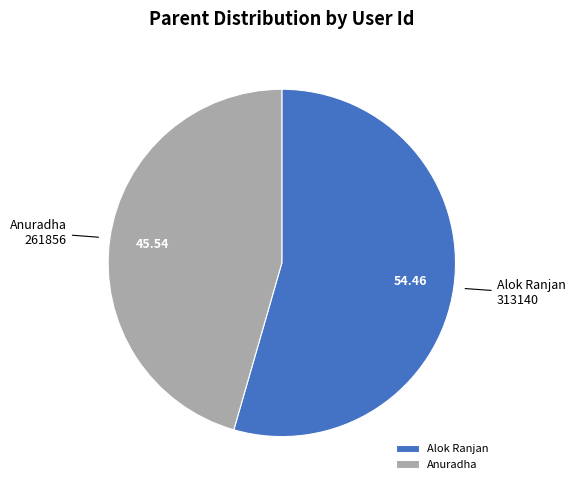

Which slice represents more than half of the pie?

Alok Ranjan